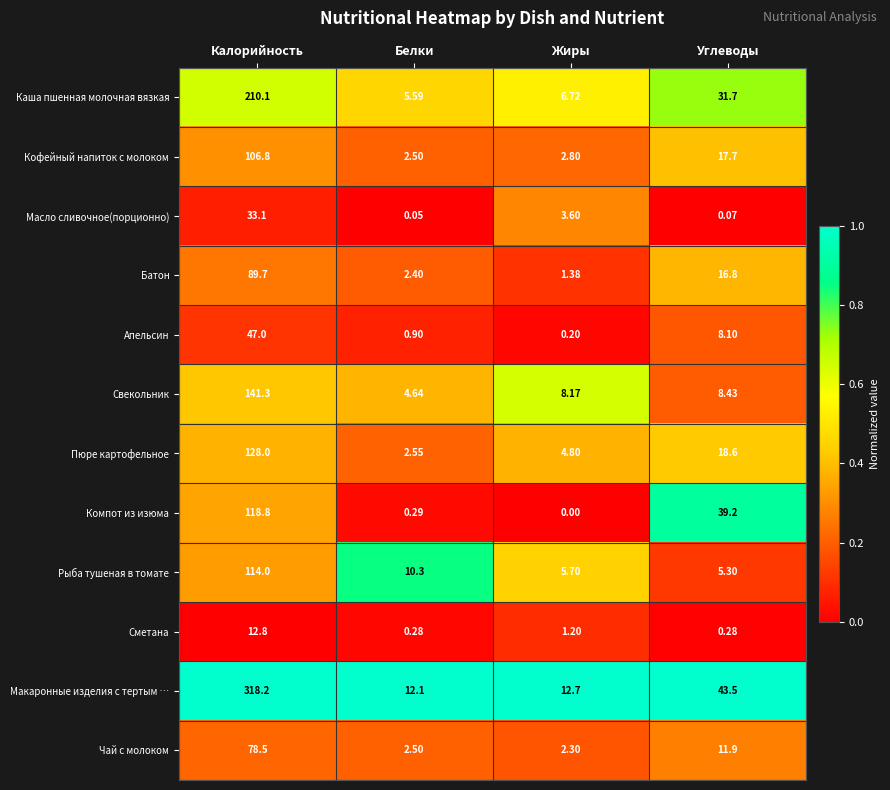

Is the value of Кофейный напиток с молоком at Жиры greater than the value of Рыба тушеная в томате at Жиры?

No